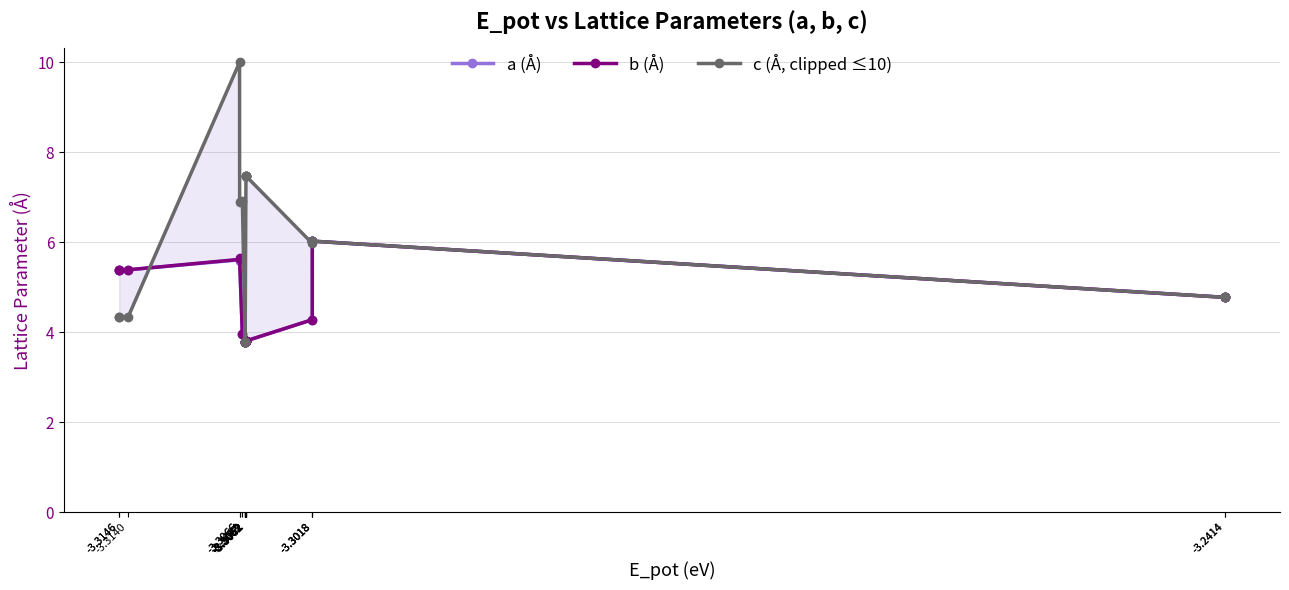

Does the chart have visible grid lines?

Yes